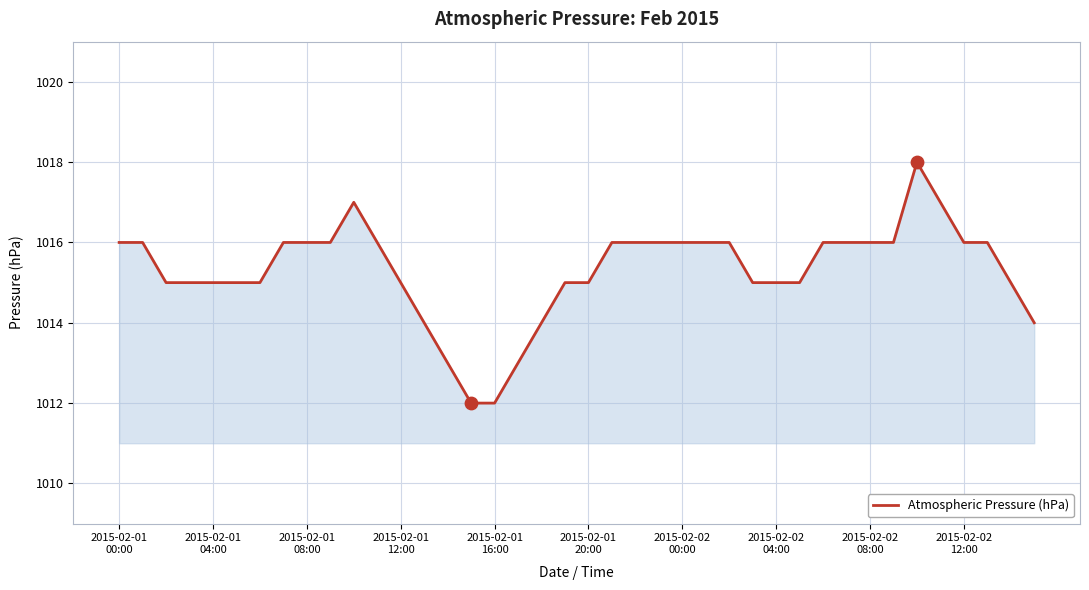

What is the minimum value shown in the chart?

1012